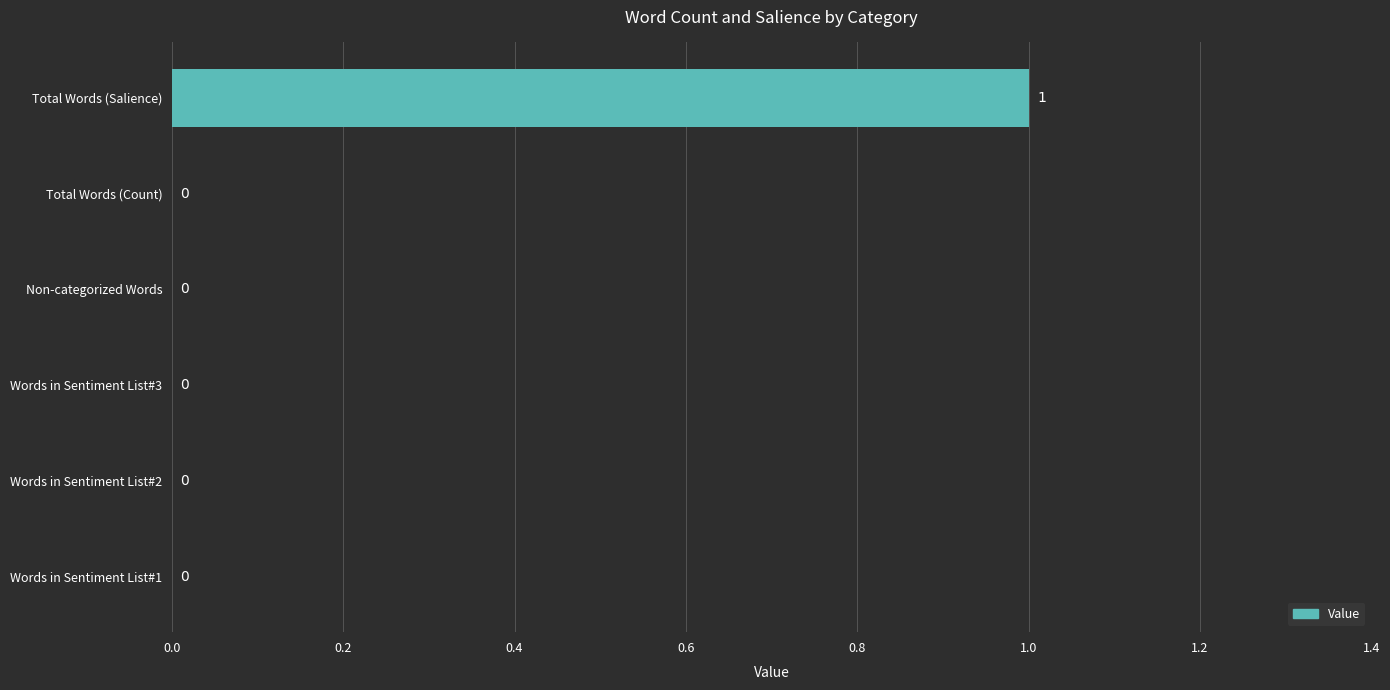

At which category does the chart reach its peak across all series?

Total Words (Salience)